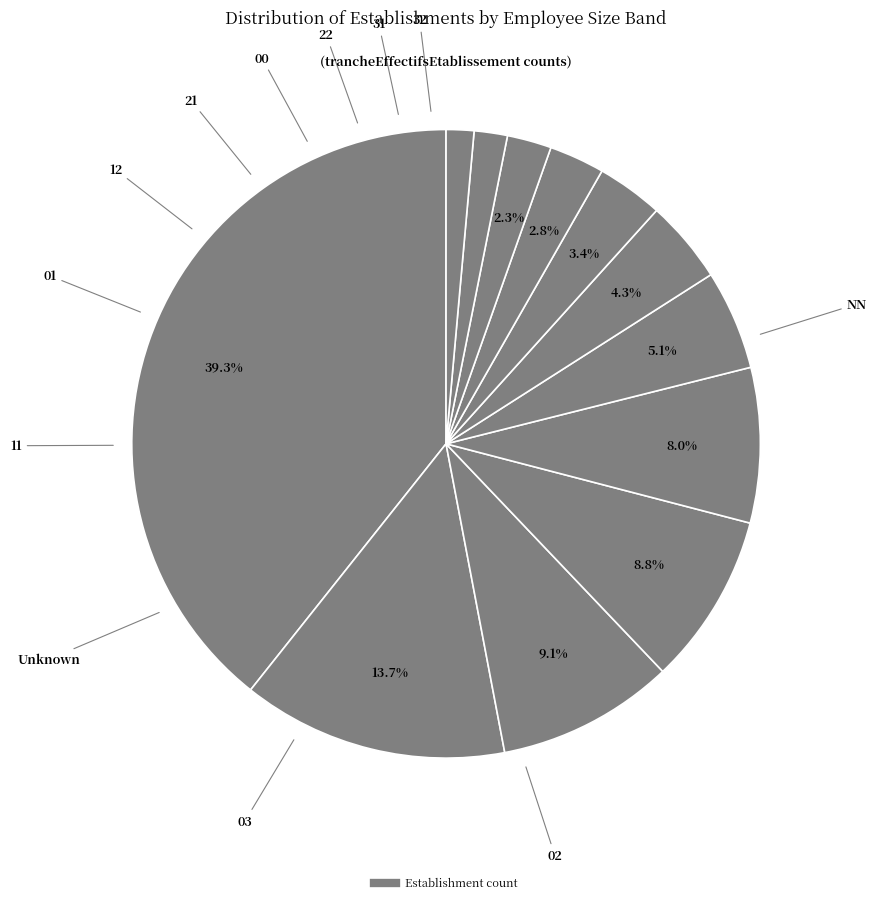

How many slices are in this pie chart?

12